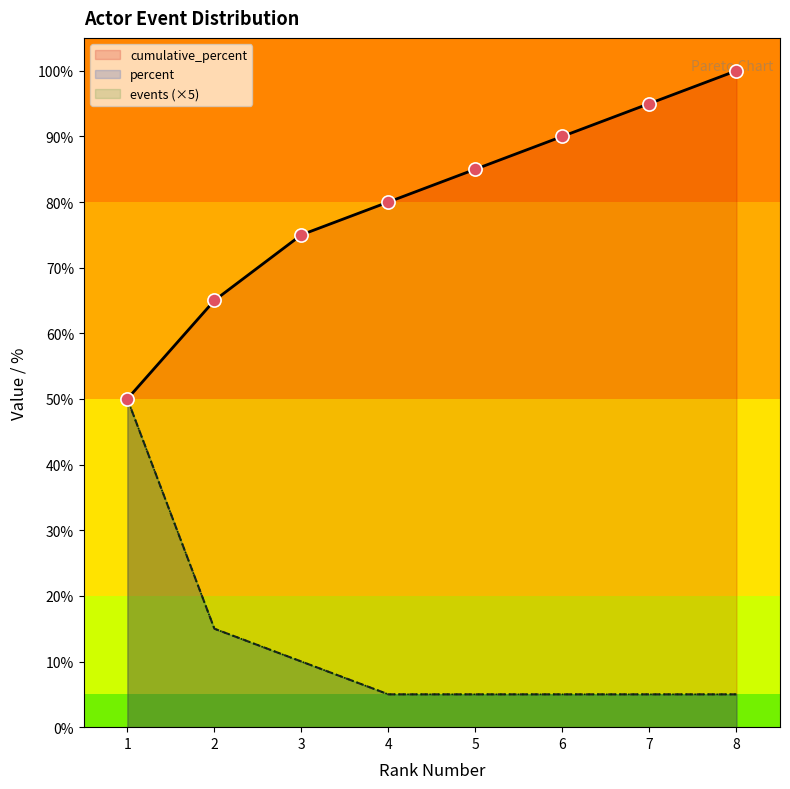

What is the total value across all series at 4?

170